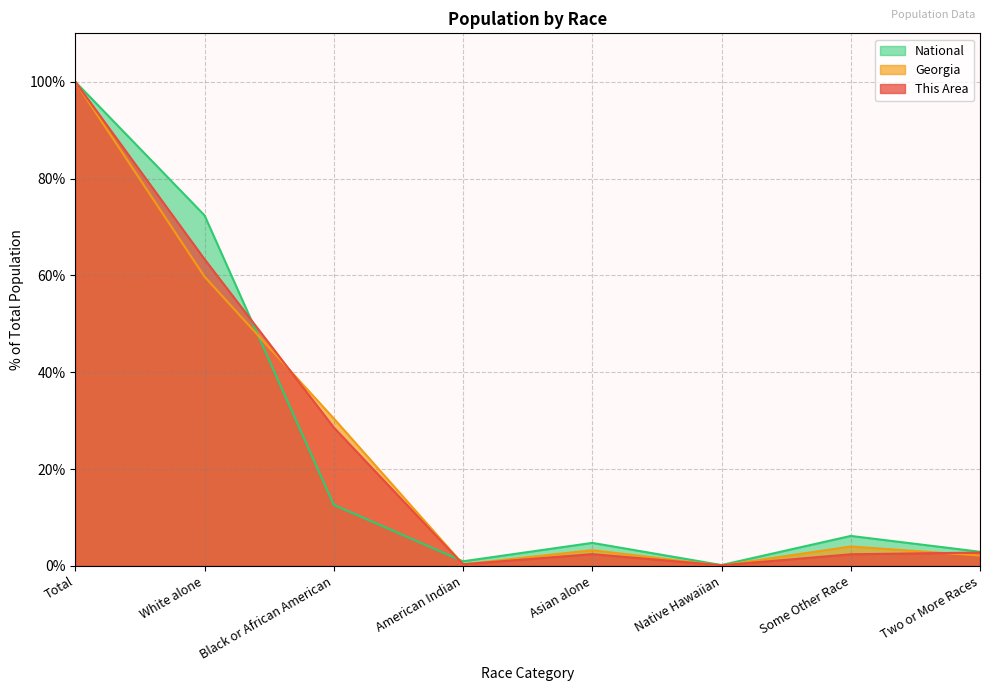

Is it true that Georgia equals 2.1 at Two or More Races?

True